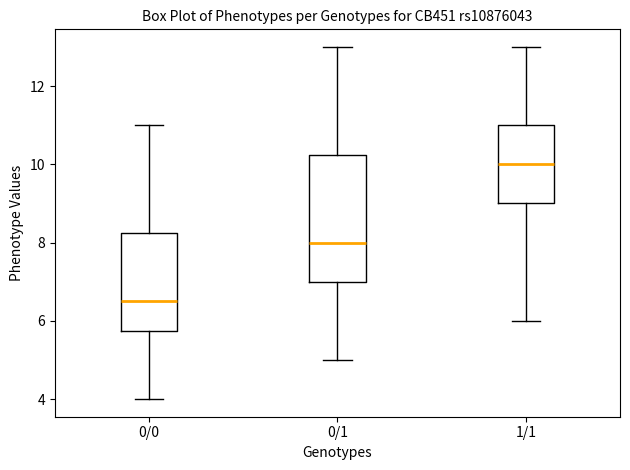

Which box is the tallest, from its lower edge to its upper edge?

0/1